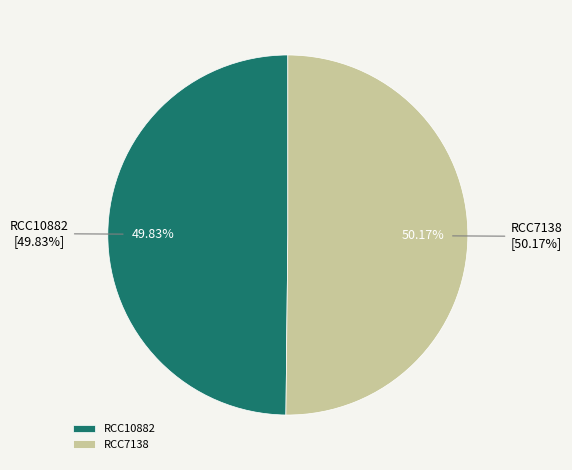

Does any single category account for the majority?

Yes